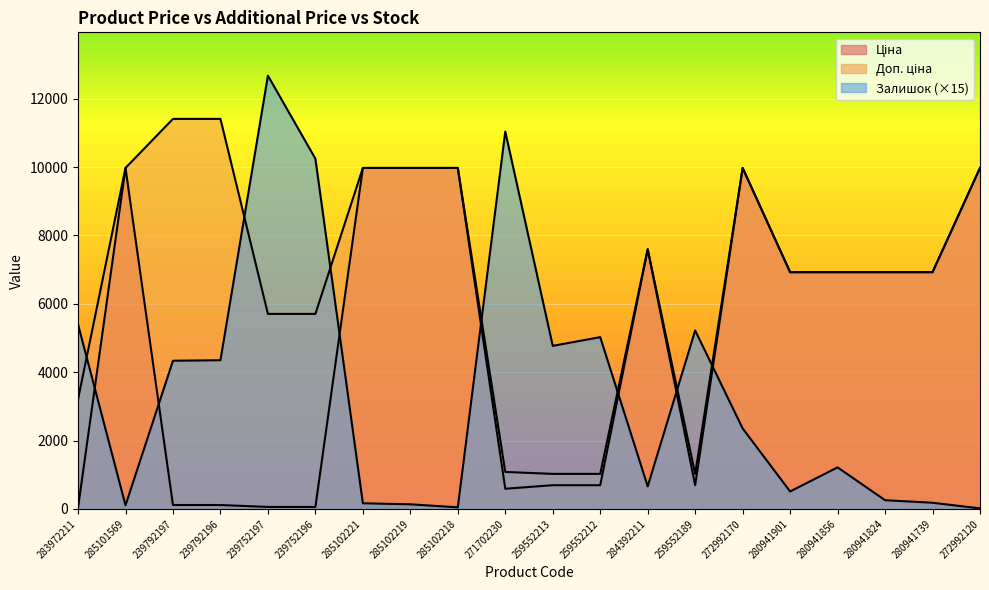

Which series has the largest total across all categories?

Доп. ціна